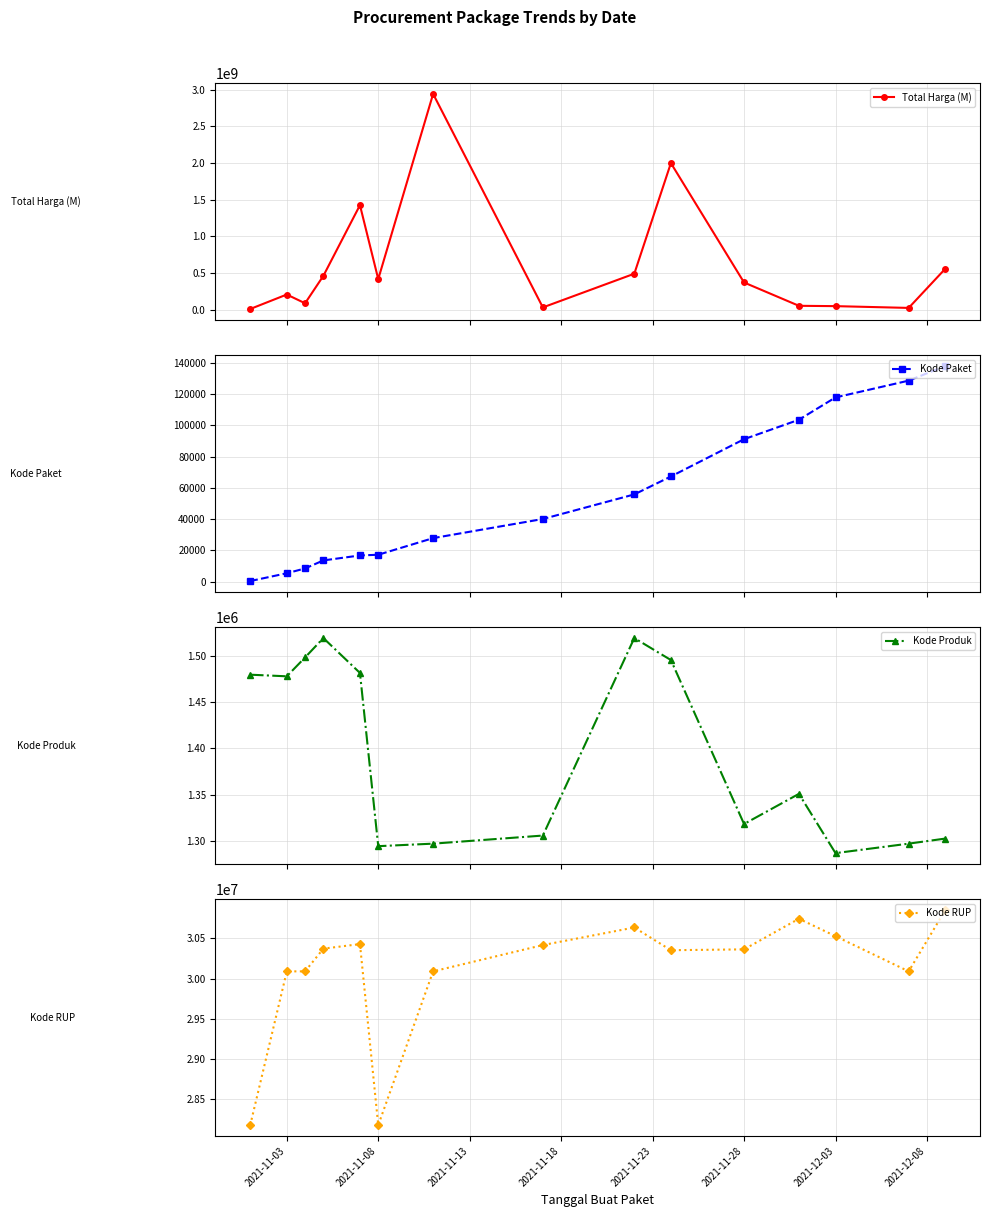

What is the value of the Kode Paket point at the 15th from the left?

137876